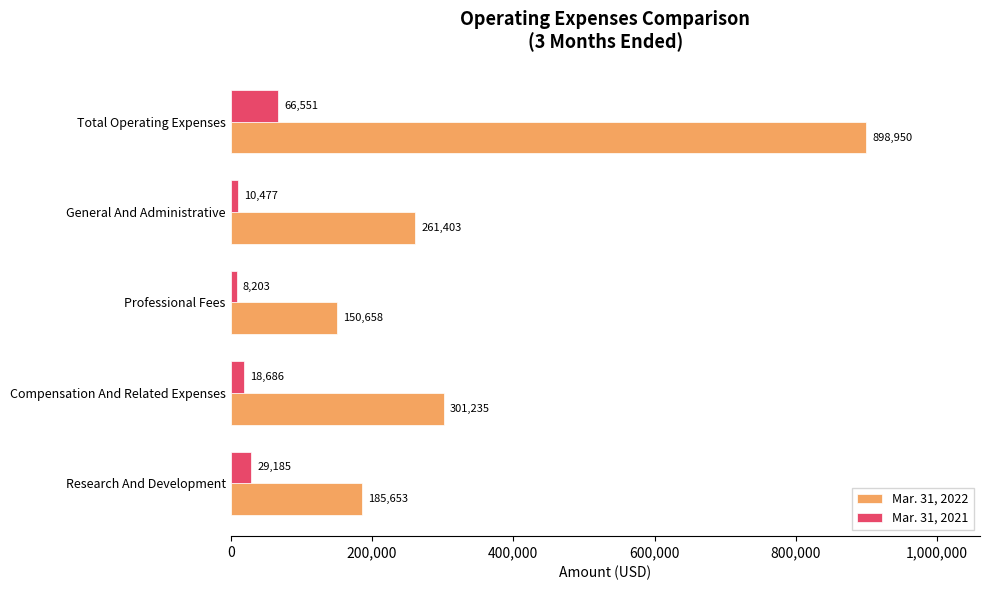

Which series has the widest spread of values?

Mar. 31, 2022